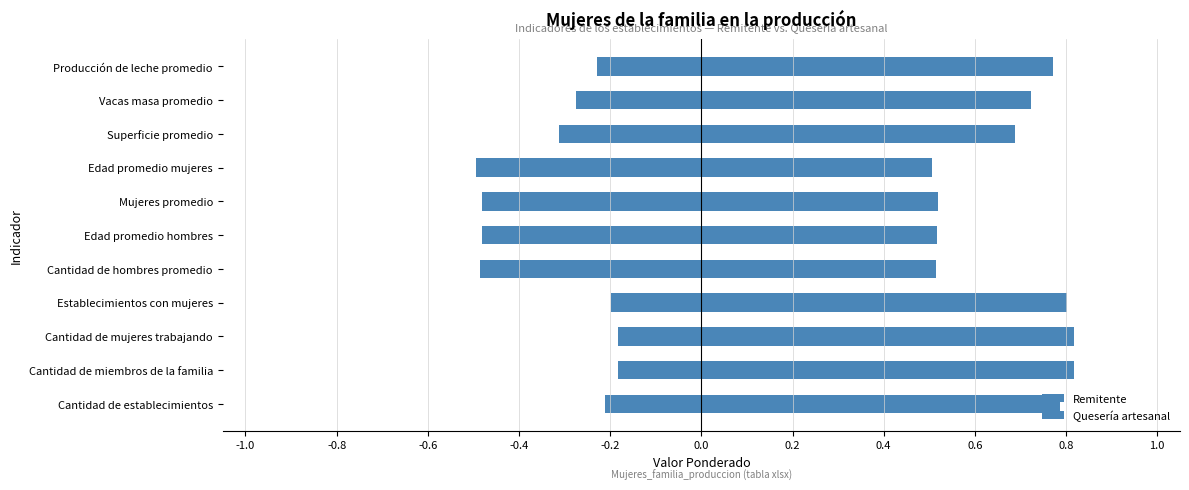

The value of Quesería artesanal at Establecimientos con mujeres is 0.8. True or false?

True